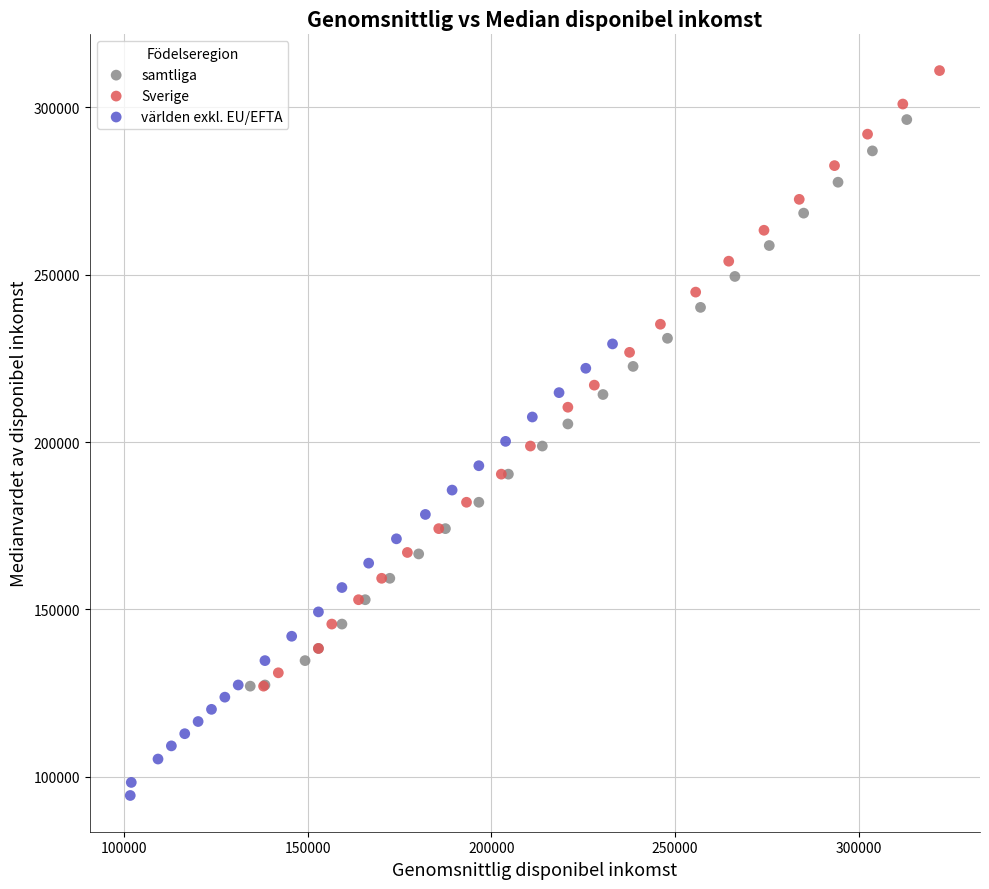

Which series reaches the minimum Y coordinate?

världen exkl. EU/EFTA